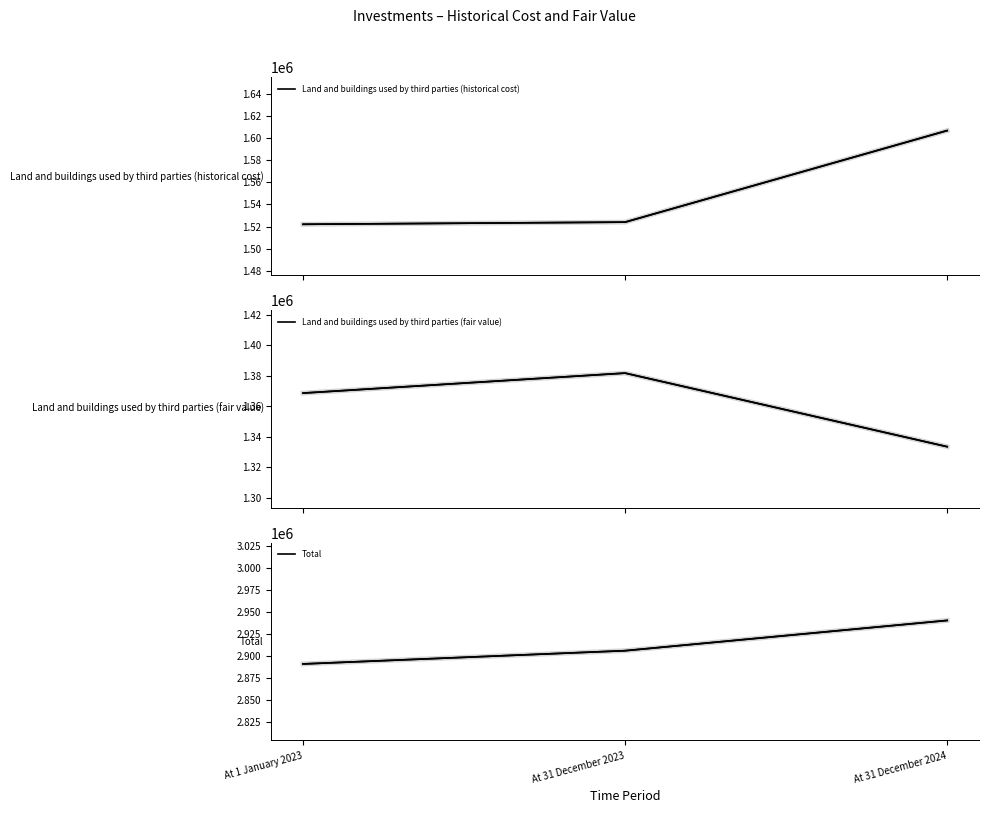

Reading left to right, list all the values displayed in this chart.

Land and buildings used by third parties (historical cost): At 1 January 2023=1522082	At 31 December 2023=1524016	At 31 December 2024=1606603
Land and buildings used by third parties (fair value): At 1 January 2023=1368759	At 31 December 2023=1381864	At 31 December 2024=1333599
Total: At 1 January 2023=2890841	At 31 December 2023=2905880	At 31 December 2024=2940202